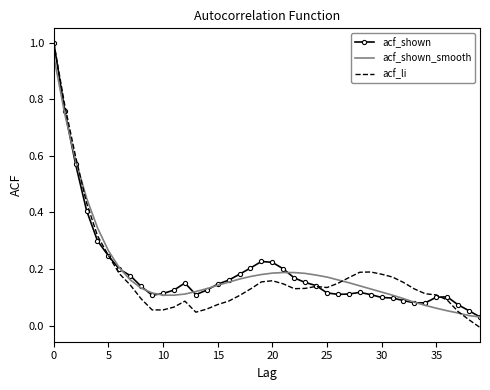

Which series has the widest spread of values?

acf_li